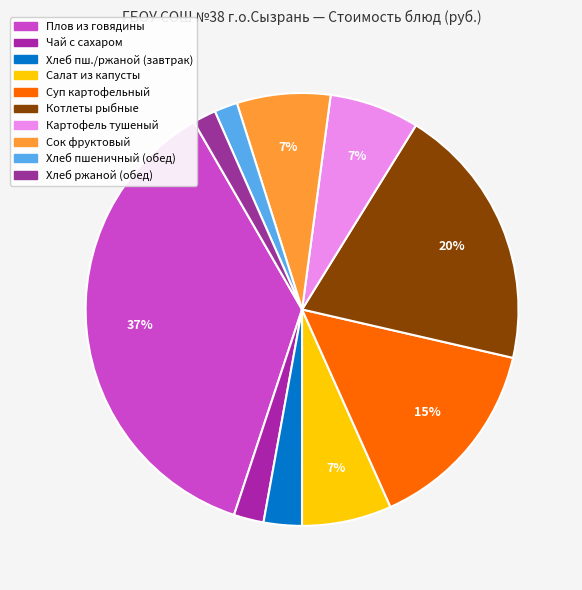

How many slices are in this pie chart?

10